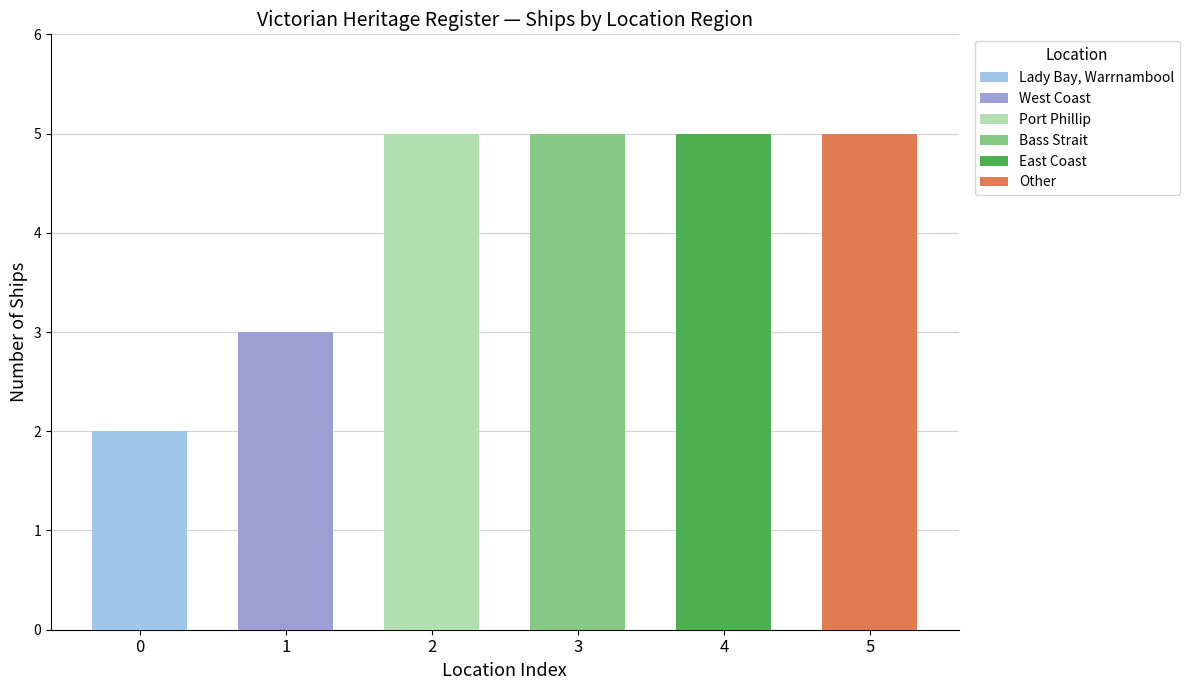

What is the sum of the values at East Coast and Lady Bay, Warrnambool?

7